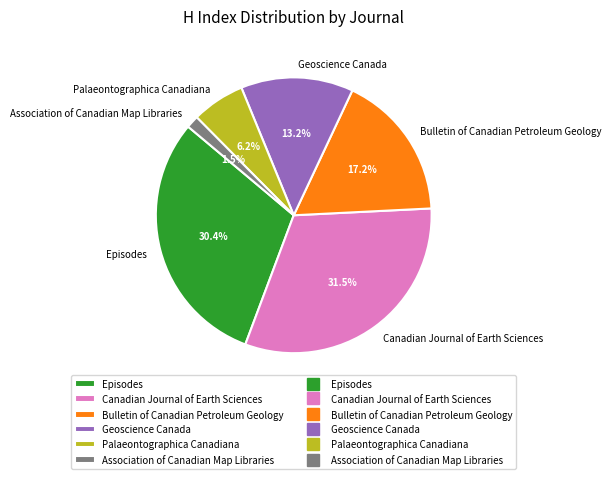

Between Palaeontographica Canadiana and Geoscience Canada, which is larger?

Geoscience Canada